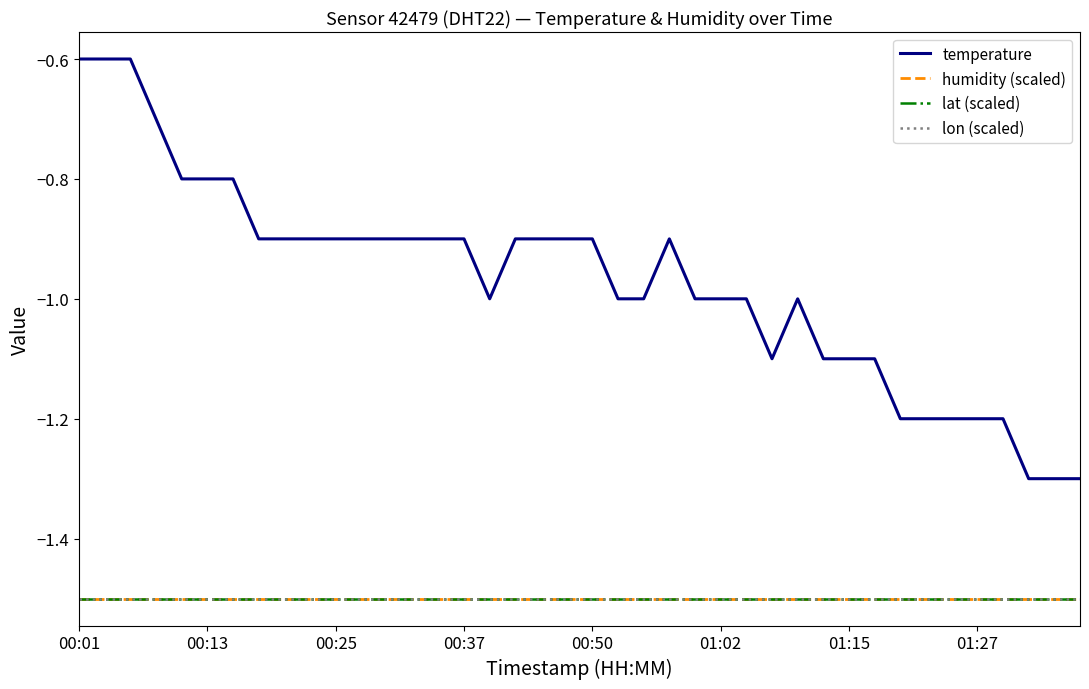

True or false: humidity (scaled) and lat (scaled) intersect in this chart.

False